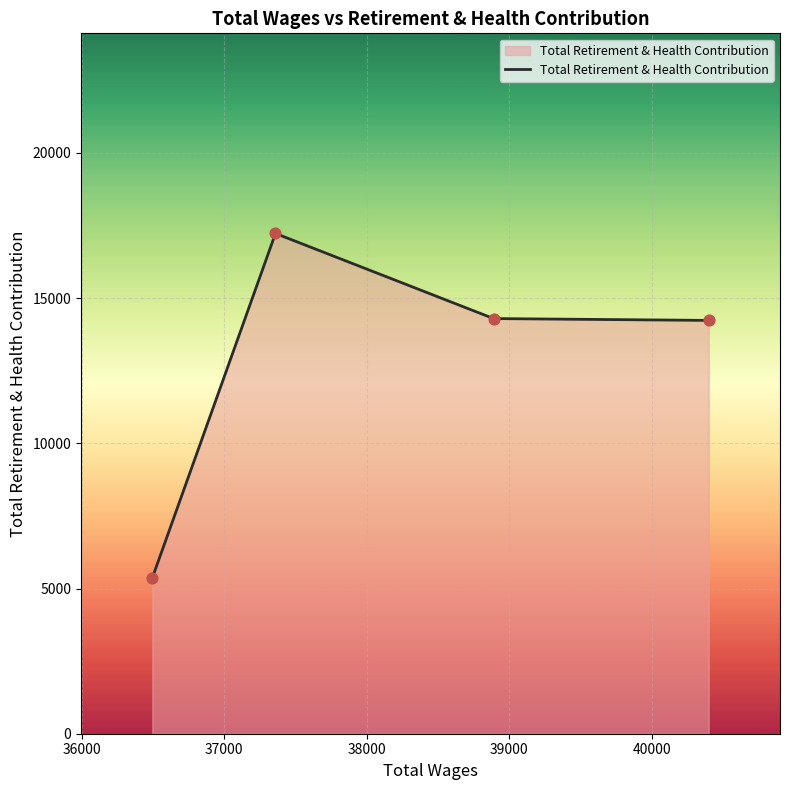

What is the sum of all values?

51114